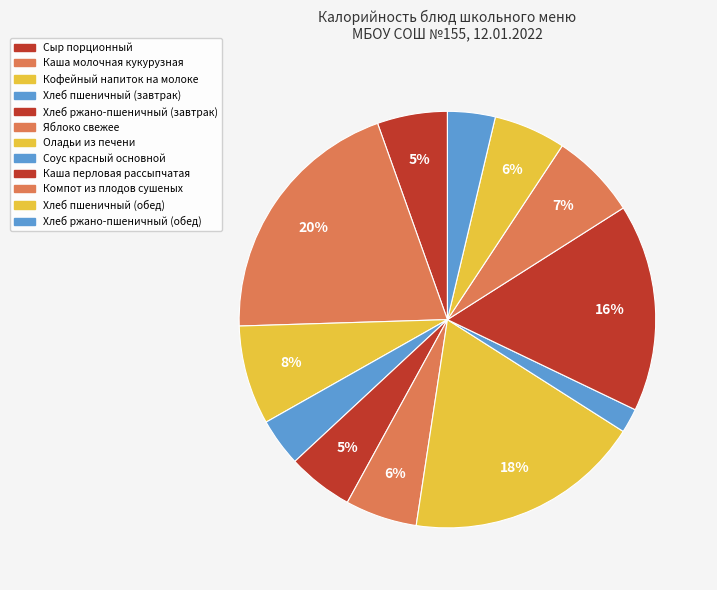

How many slices are in this pie chart?

12